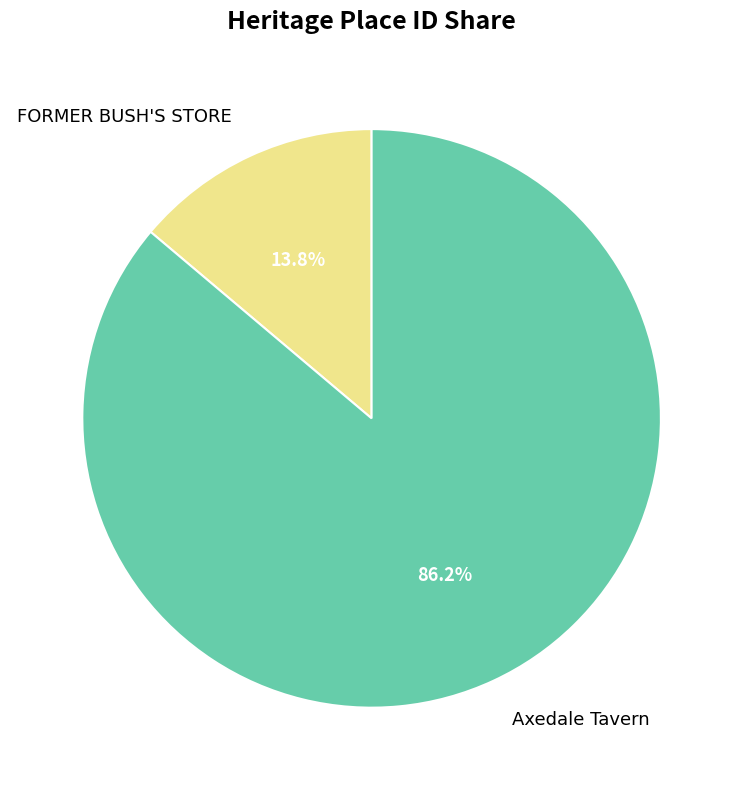

What percentage is the Axedale Tavern slice, to the nearest percent?

86%